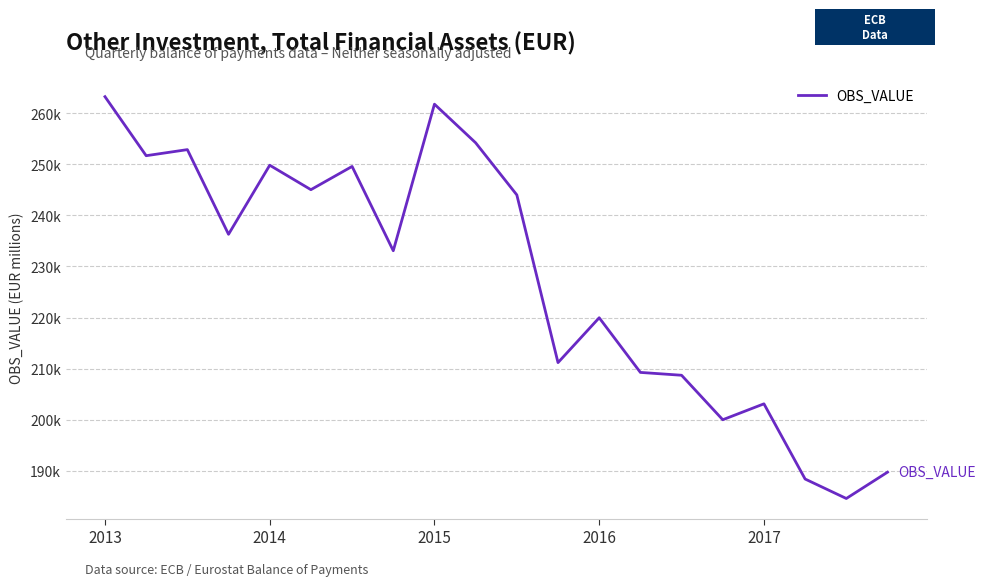

Rank the categories by value from lowest to highest.

18, 17, 19, 15, 16, 14, 13, 11, 12, 7, 2016, 10, 5, 6, 2017, 2014, 2015, 9, 8, 2013